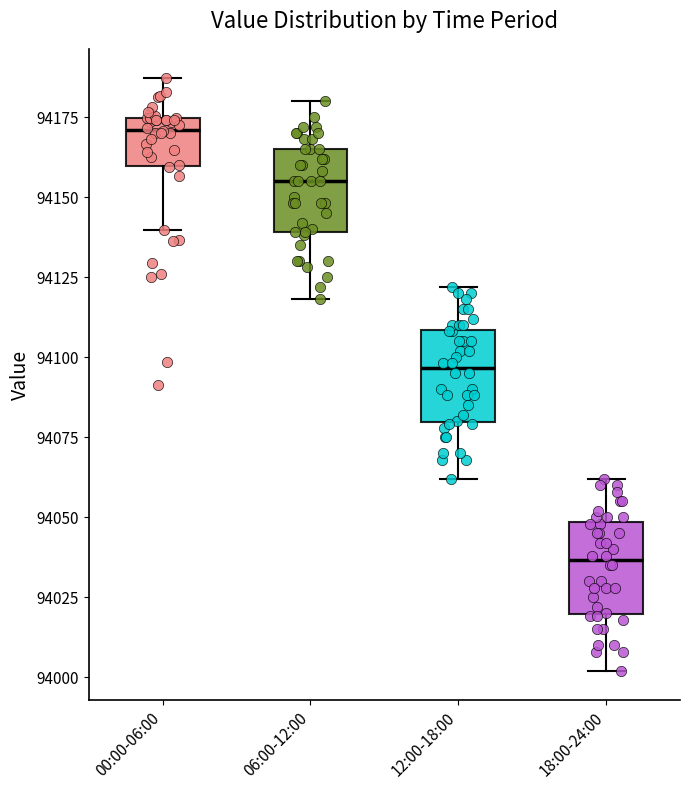

Reading left to right, transcribe this box plot: for each box, give where its median line is, the range the box spans, and where its two whiskers end, as read against the y-axis. The values are not printed on the chart, so give them approximately, as read against the axis.

00:00-06:00: median 94170, box 94160 to 94175, whiskers 94140 to 94185
06:00-12:00: median 94155, box 94140 to 94165, whiskers 94120 to 94180
12:00-18:00: median 94095, box 94080 to 94110, whiskers 94060 to 94120
18:00-24:00: median 94035, box 94020 to 94050, whiskers 94000 to 94060